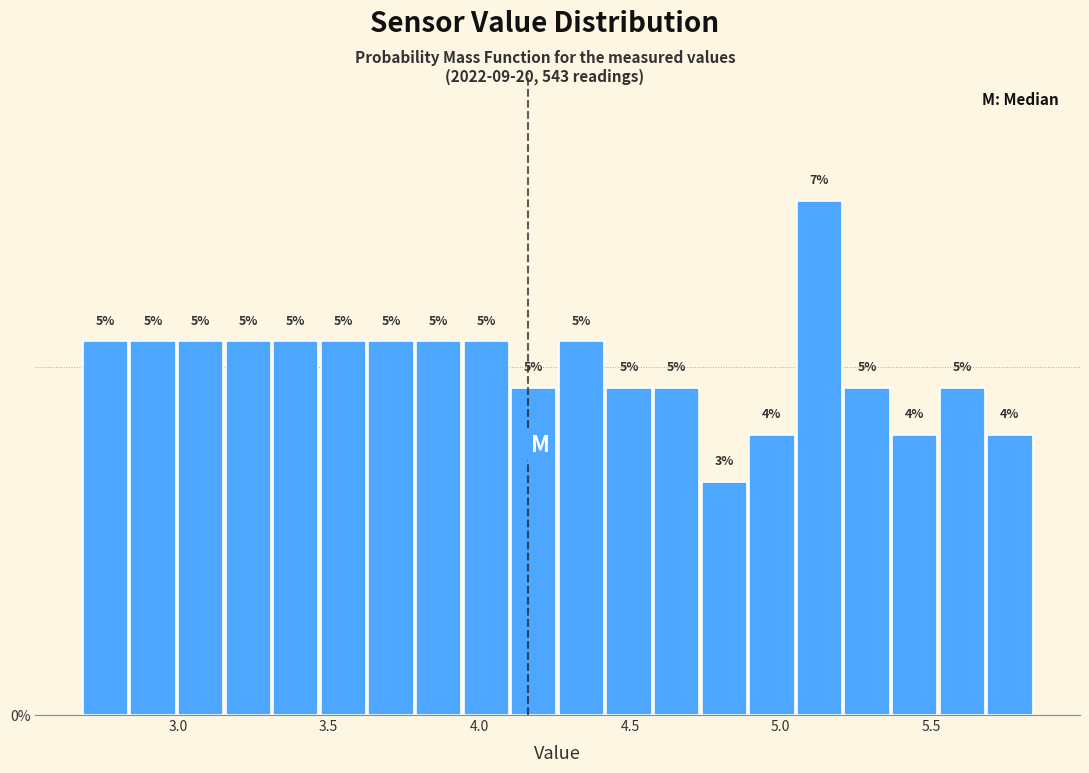

Around what value on the x-axis is the tallest bar? Give the approximate position of its centre, as read against the axis.

5.15